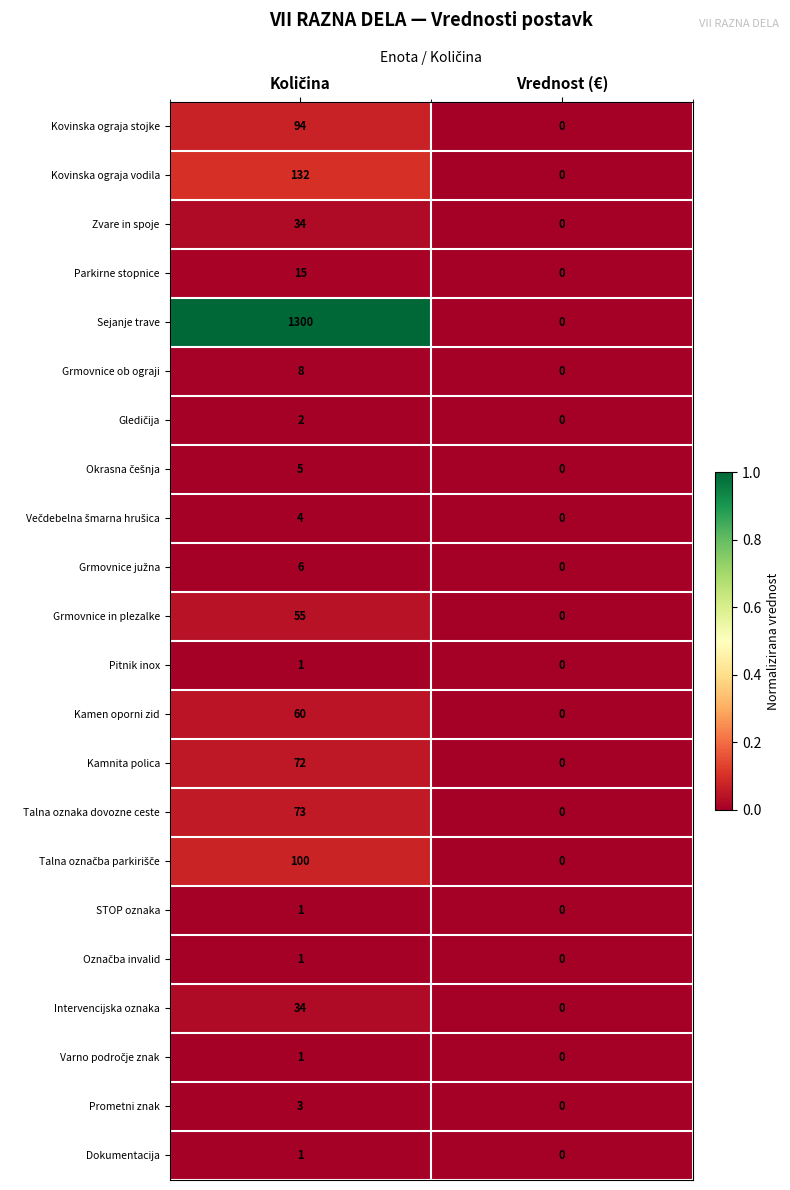

Which series has the largest range (max minus min)?

Sejanje trave